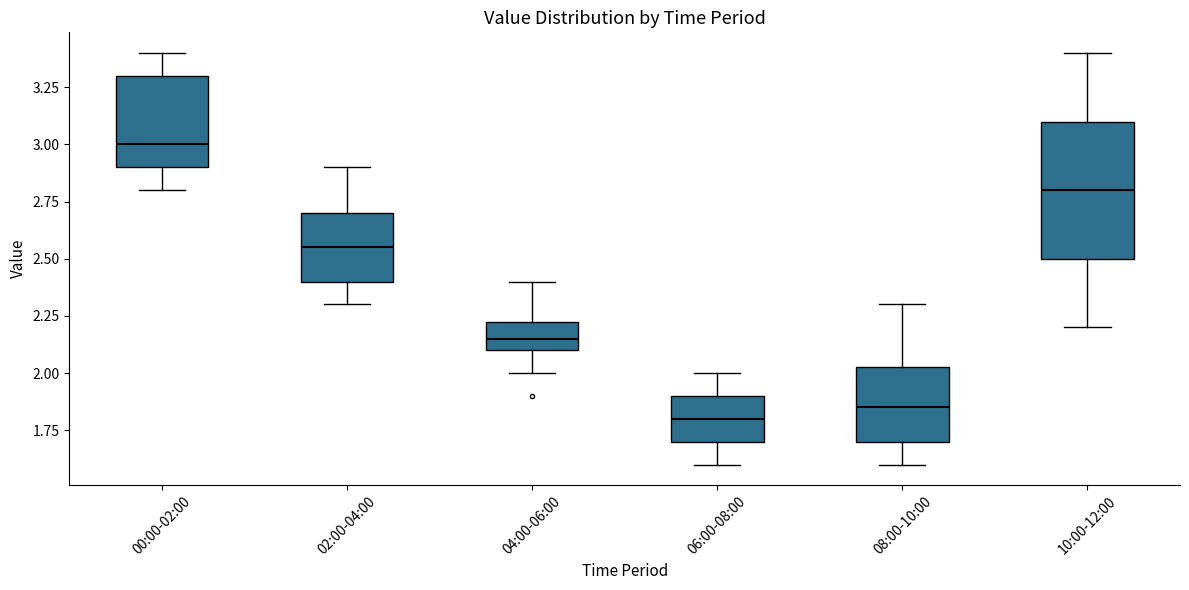

Where is the upper edge of the box for 00:00-02:00 on the y-axis? The values are not printed on the chart, so give them approximately, as read against the axis.

3.30